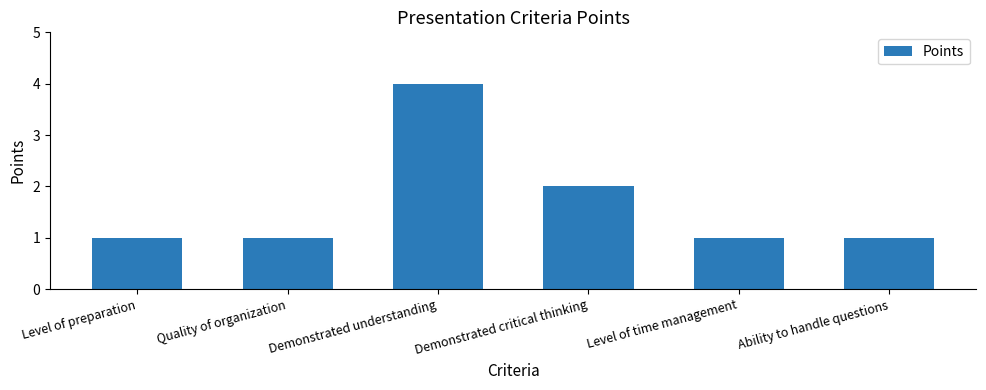

The value at Quality of organization is 1. True or false?

True